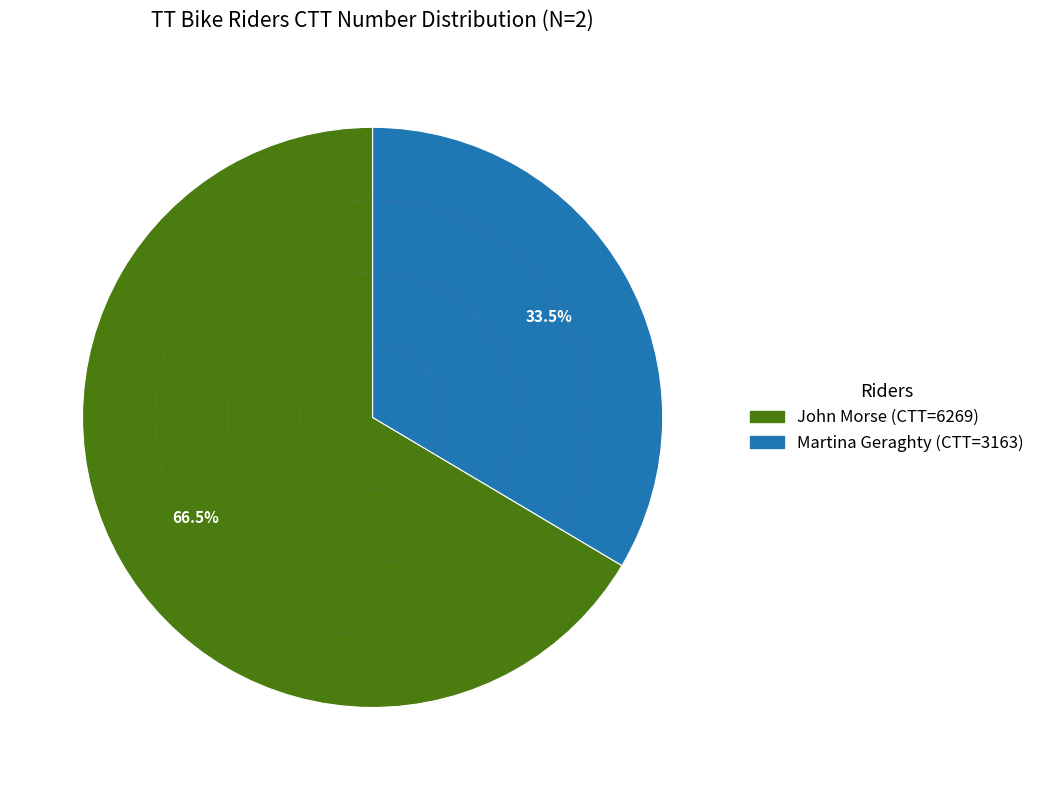

Count the number of slices in the pie.

2